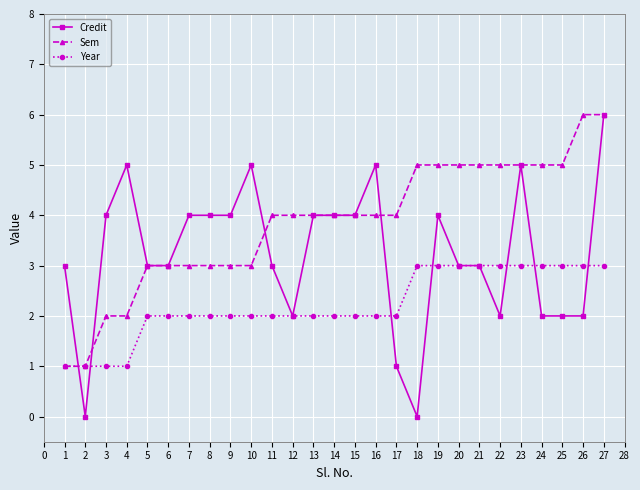

Rank the series by their average value, from lowest to highest.

Year, Credit, Sem